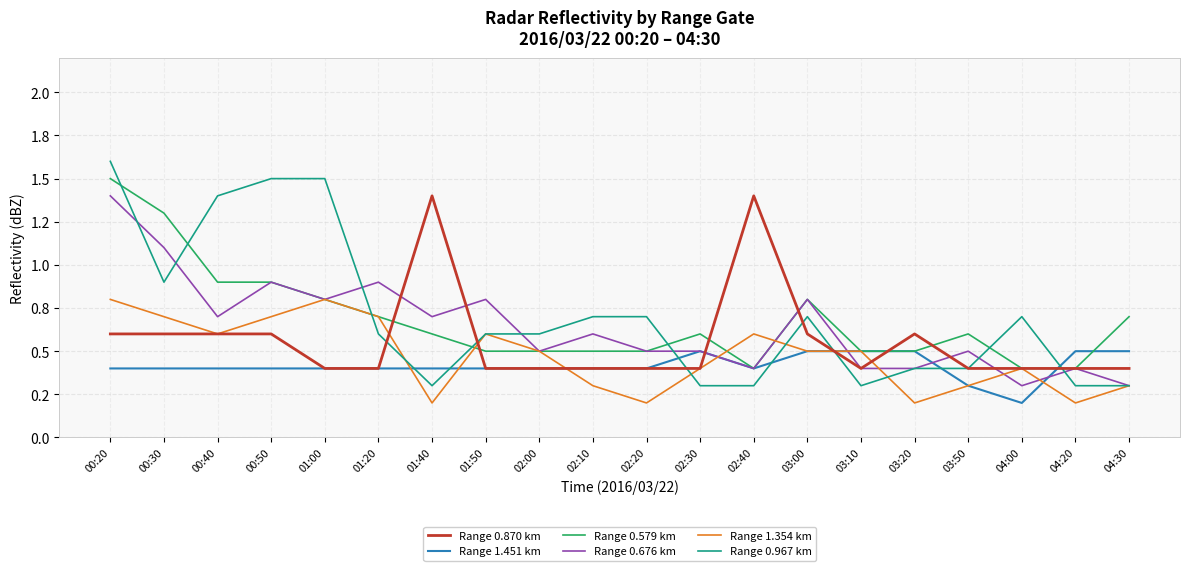

Reading right to left, what are all the values shown in this chart?

Range 0.870 km: 0.4	0.4	0.4	0.4	0.6	0.4	0.6	1.4	0.4	0.4	0.4	0.4	0.4	1.4	0.4	0.4	0.6	0.6	0.6	0.6
Range 1.451 km: 0.5	0.5	0.2	0.3	0.5	0.5	0.5	0.4	0.5	0.4	0.4	0.4	0.4	0.4	0.4	0.4	0.4	0.4	0.4	0.4
Range 0.579 km: 0.7	0.4	0.4	0.6	0.5	0.5	0.8	0.4	0.6	0.5	0.5	0.5	0.5	0.6	0.7	0.8	0.9	0.9	1.3	1.5
Range 0.676 km: 0.3	0.4	0.3	0.5	0.4	0.4	0.8	0.4	0.5	0.5	0.6	0.5	0.8	0.7	0.9	0.8	0.9	0.7	1.1	1.4
Range 1.354 km: 0.3	0.2	0.4	0.3	0.2	0.5	0.5	0.6	0.4	0.2	0.3	0.5	0.6	0.2	0.7	0.8	0.7	0.6	0.7	0.8
Range 0.967 km: 0.3	0.3	0.7	0.4	0.4	0.3	0.7	0.3	0.3	0.7	0.7	0.6	0.6	0.3	0.6	1.5	1.5	1.4	0.9	1.6